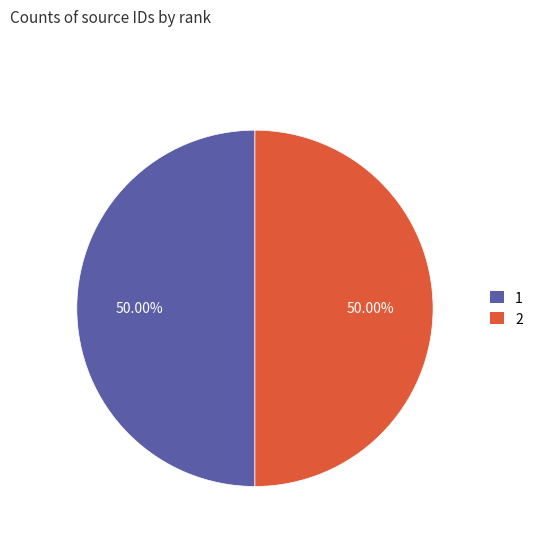

What is the ratio of the value at 2 to the value at 1?

1.0